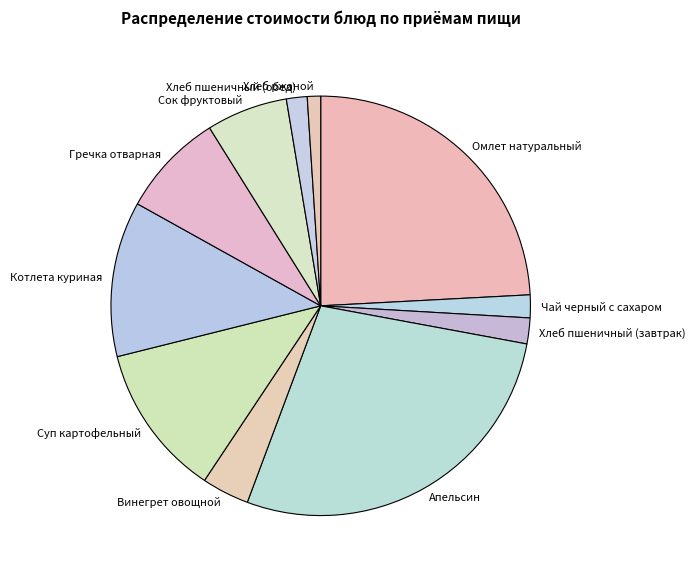

Is the sum of Гречка отварная and Винегрет овощной greater than half?

No